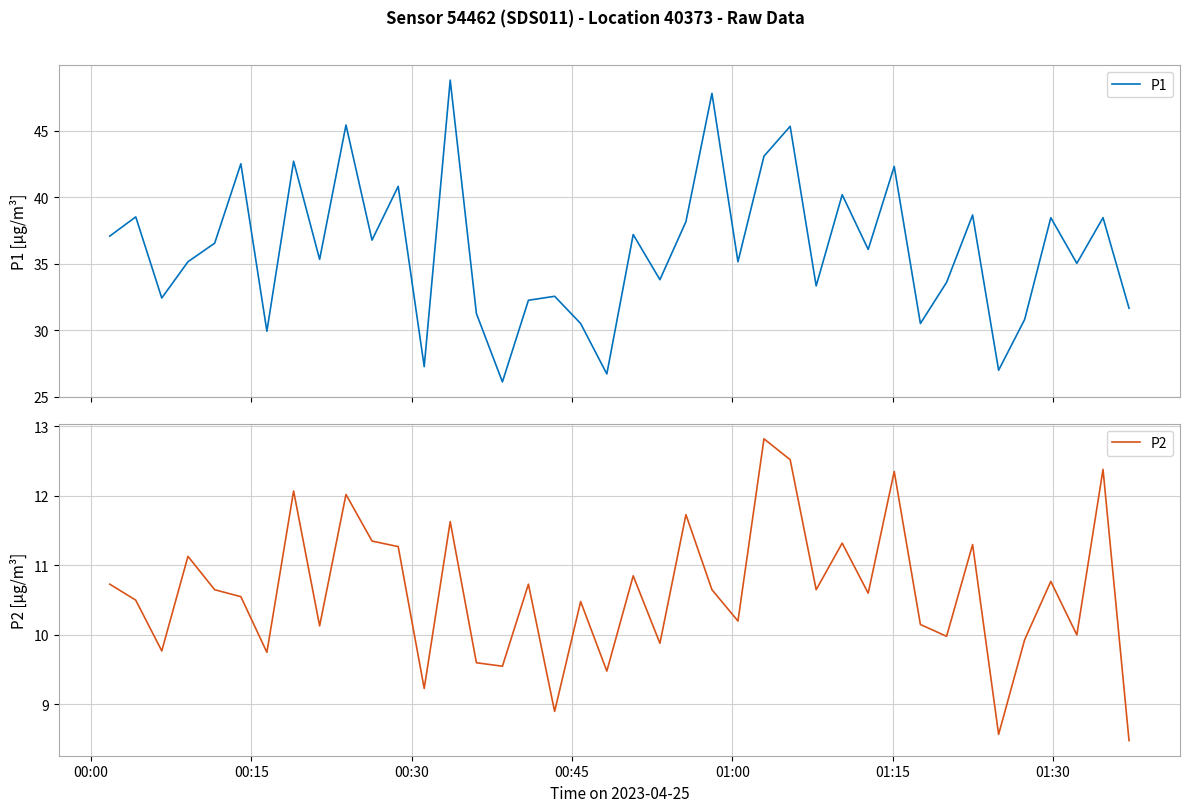

At which label is P1 closest to 37?

00:00